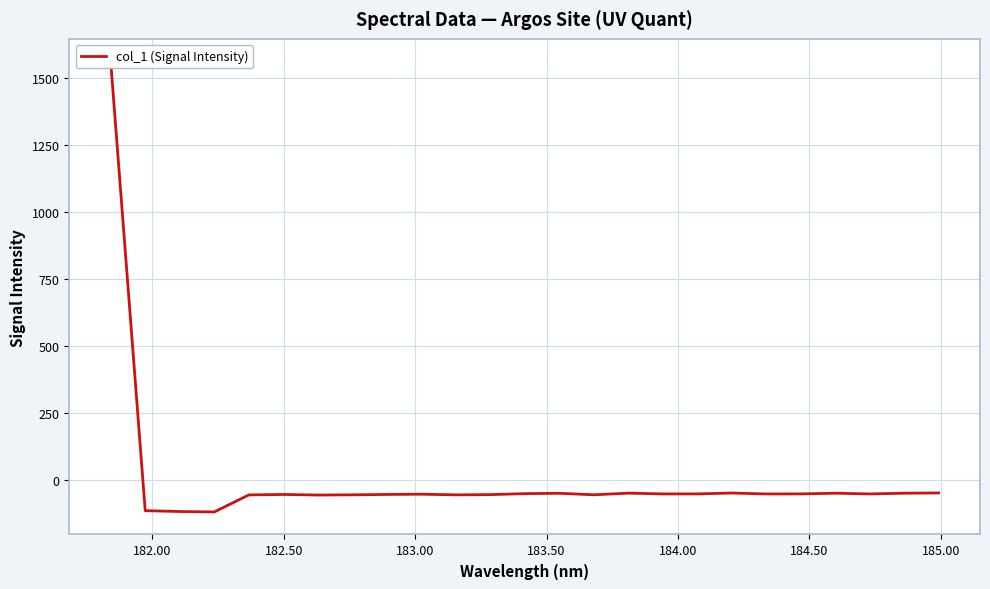

How many points are lower than both their immediate neighbors (excluding endpoints)?

7